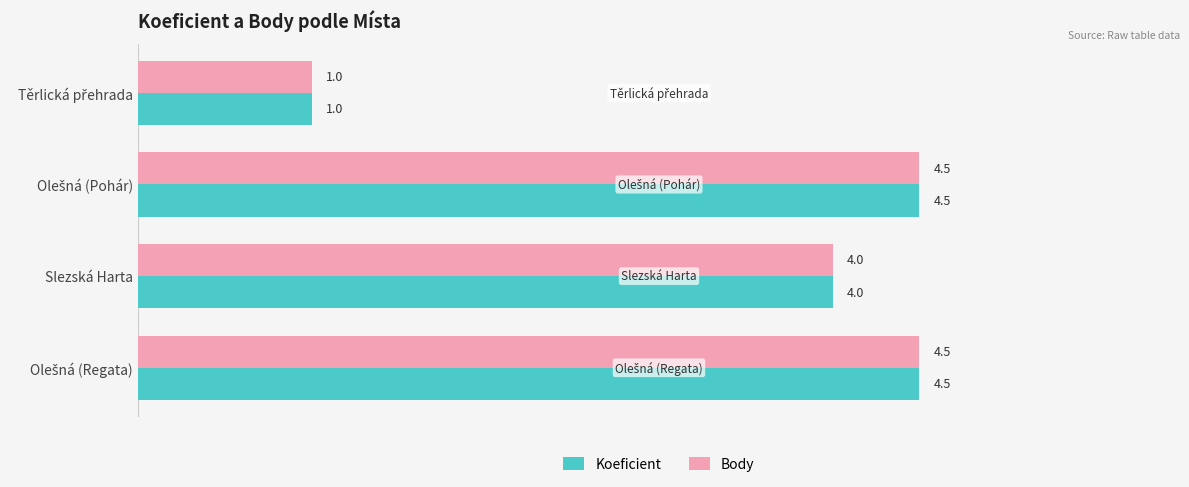

What is the sum of all Body values?

14.0